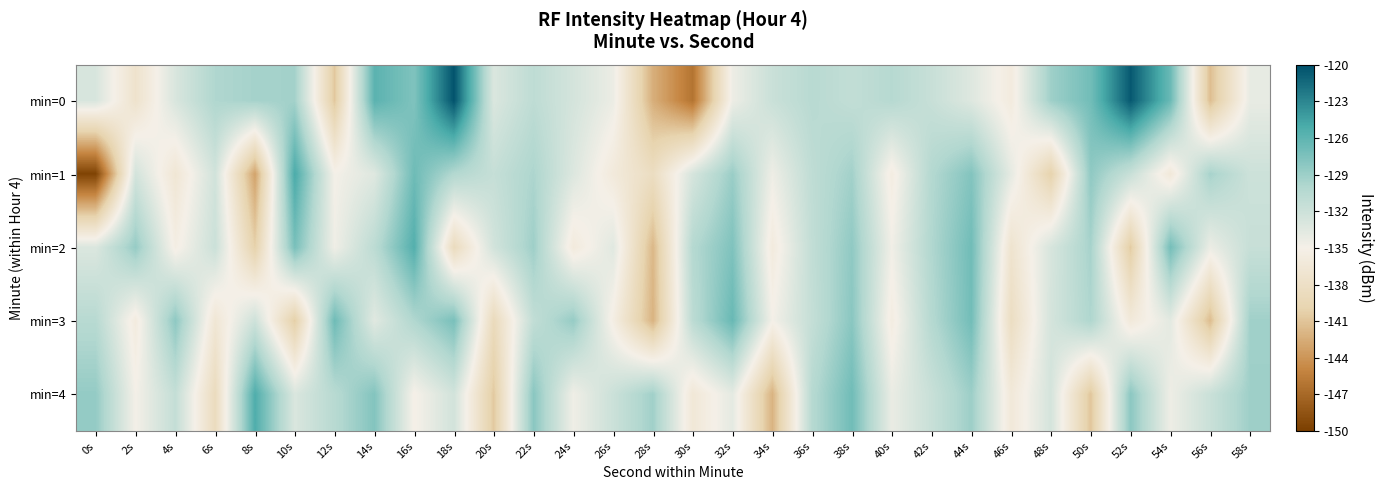

Which series has the largest total across all categories?

min=0